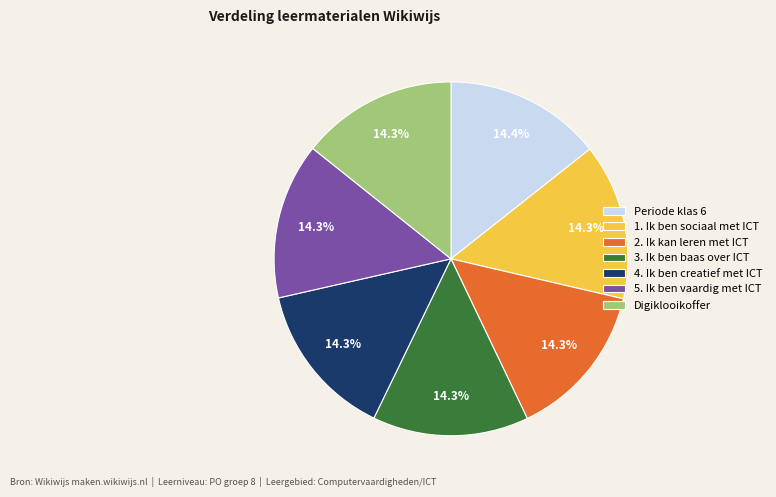

Does any single category account for the majority?

No